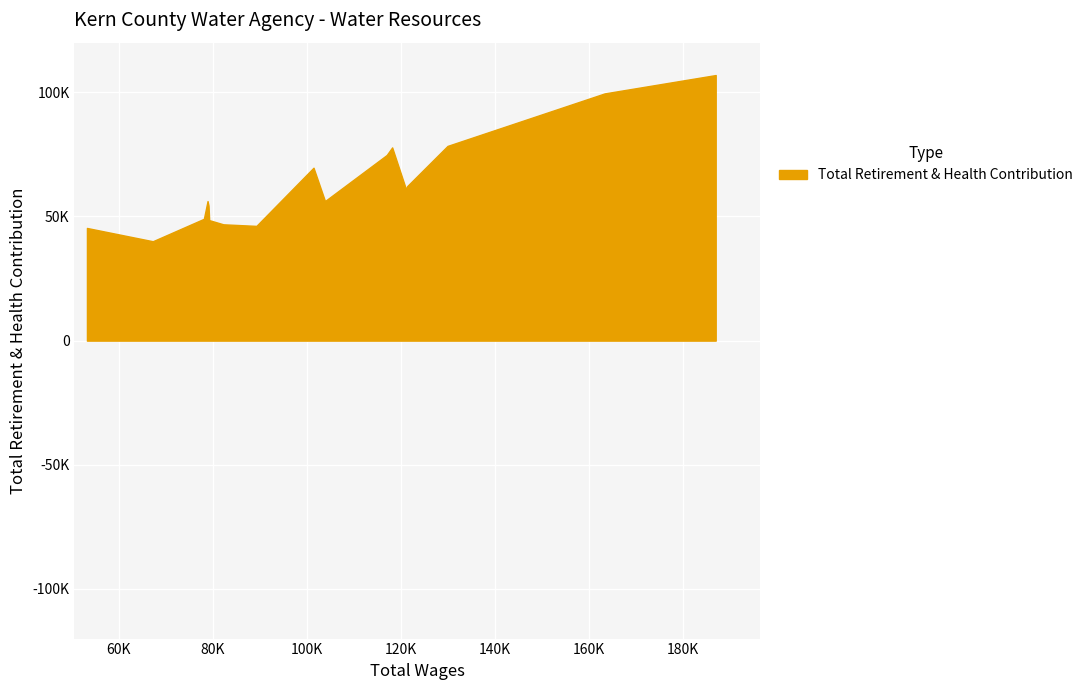

How many data points are less than 56211?

8